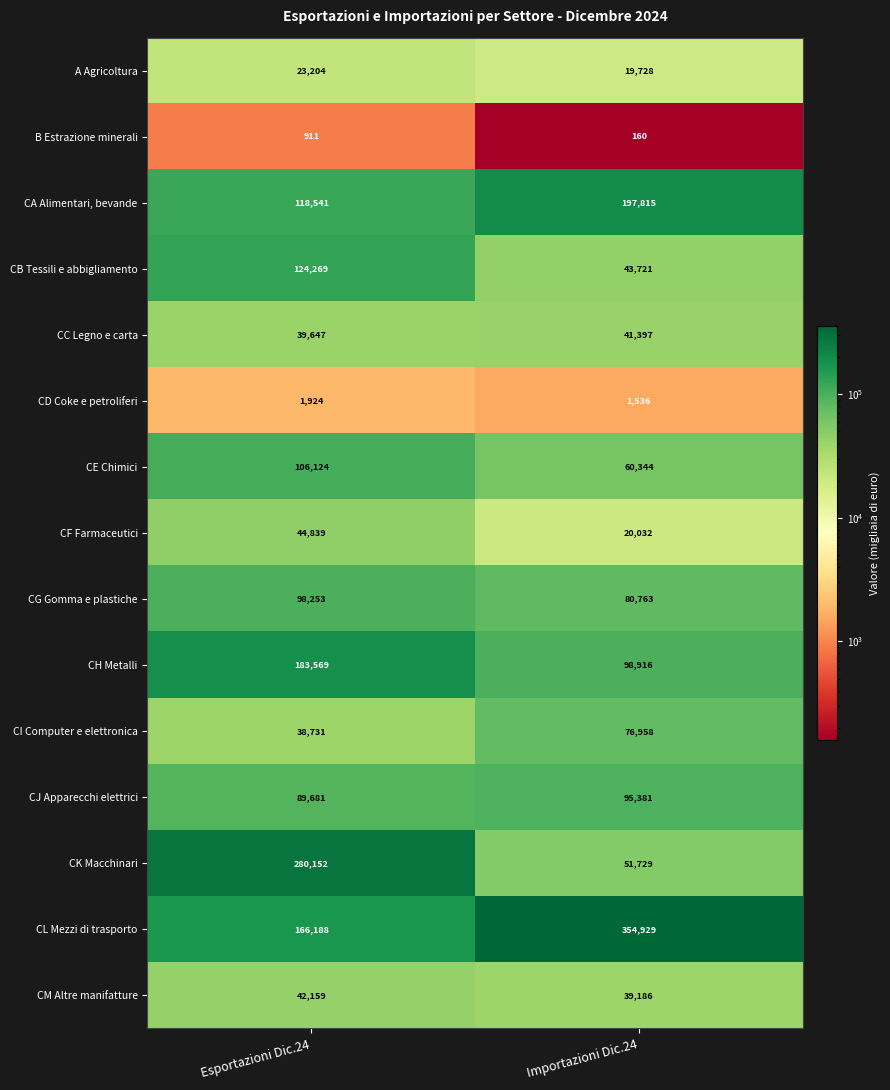

Between Esportazioni Dic.24 and Importazioni Dic.24, which series saw the biggest shift?

CK Macchinari